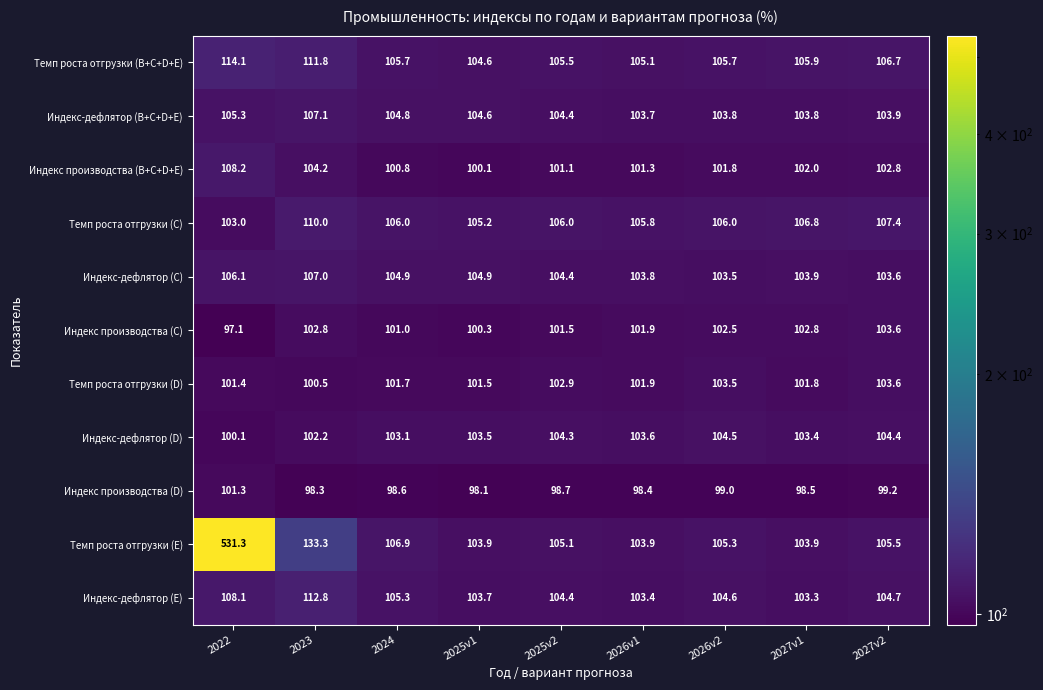

What is the smallest value displayed?

97.1